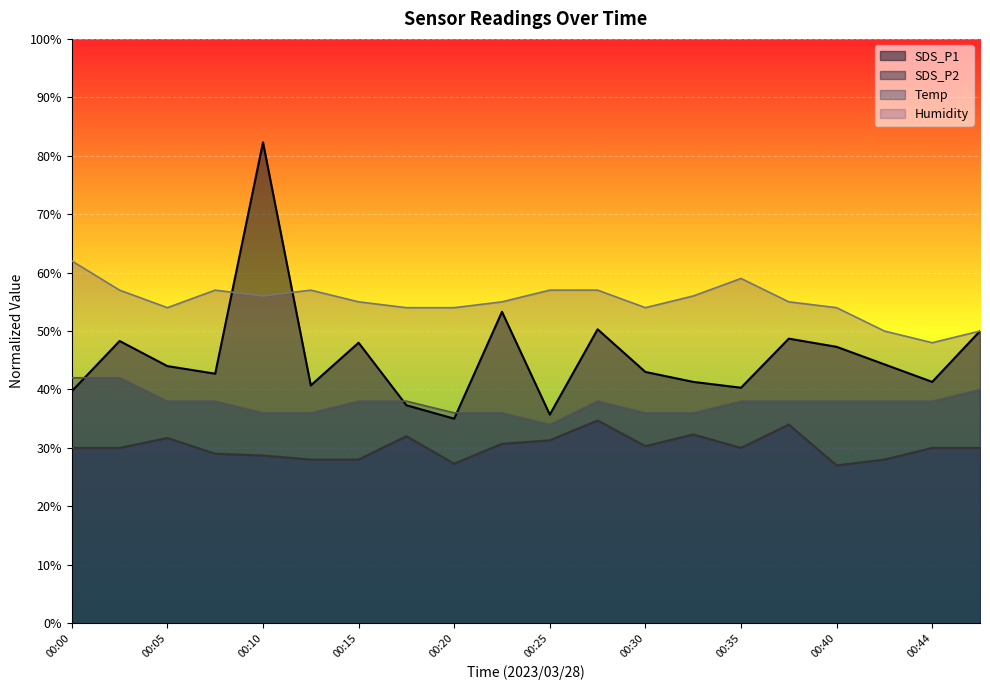

What is the value of the SDS_P1 point at the 6th from the left?

40.7